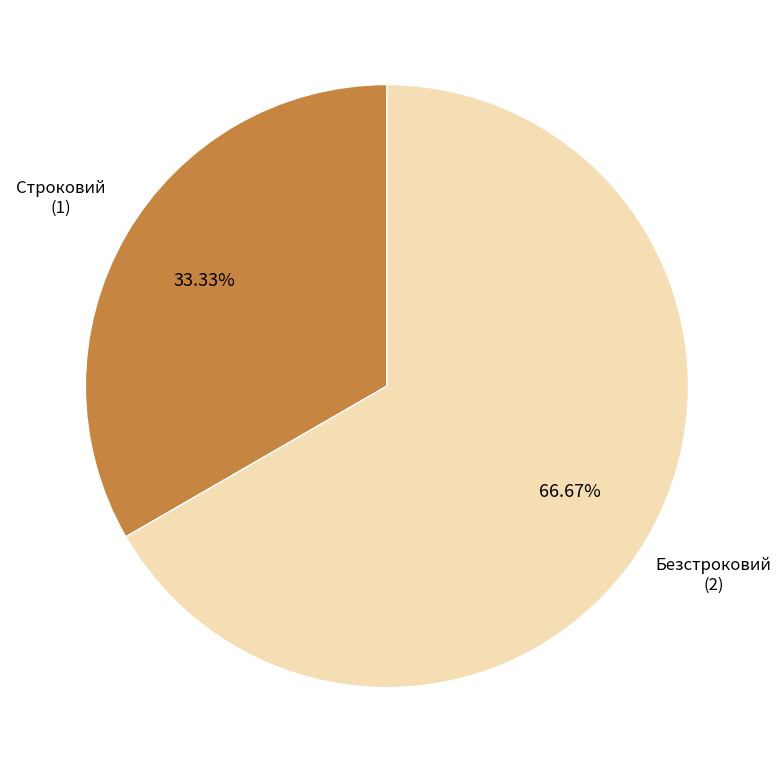

Does any single category account for the majority?

Yes